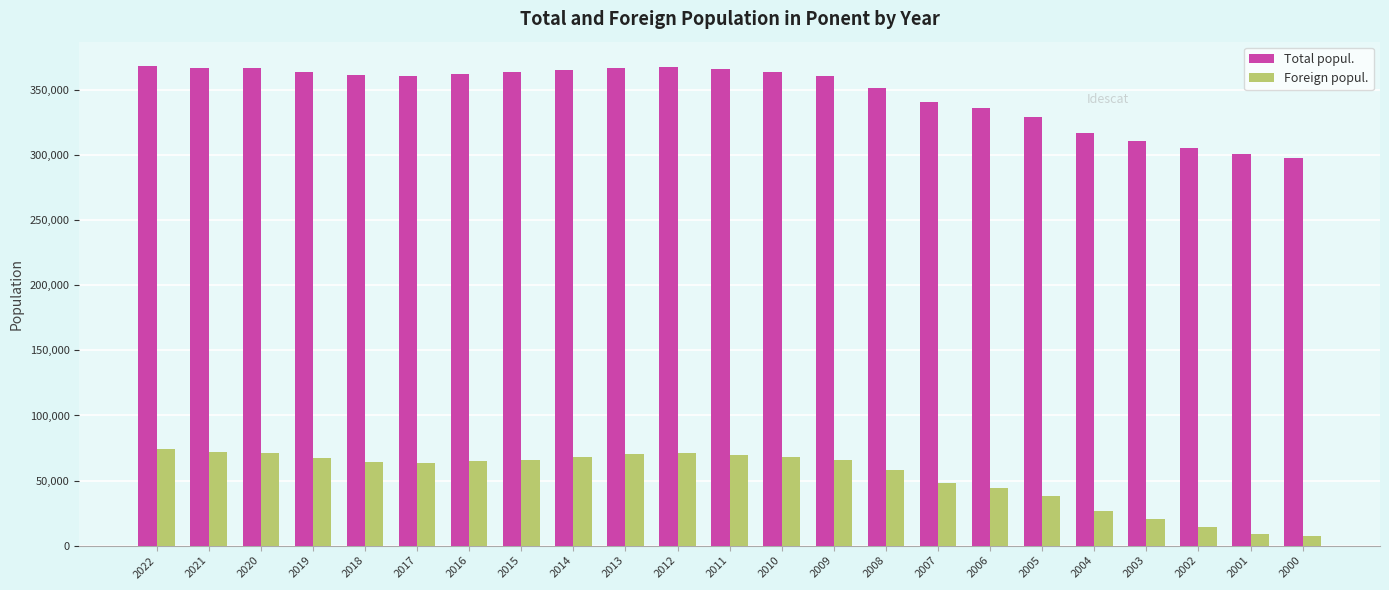

How many values in the Total popul. series are below 361922?

11